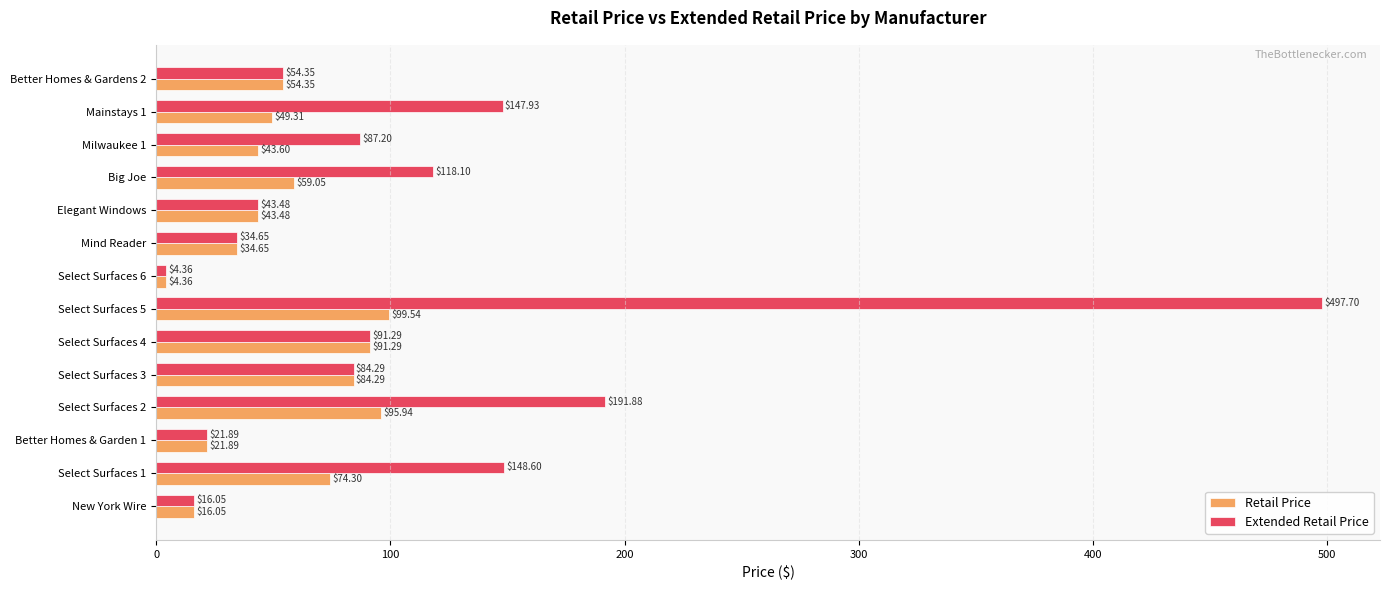

Which category has the lowest value in the Retail Price series?

Select Surfaces 6